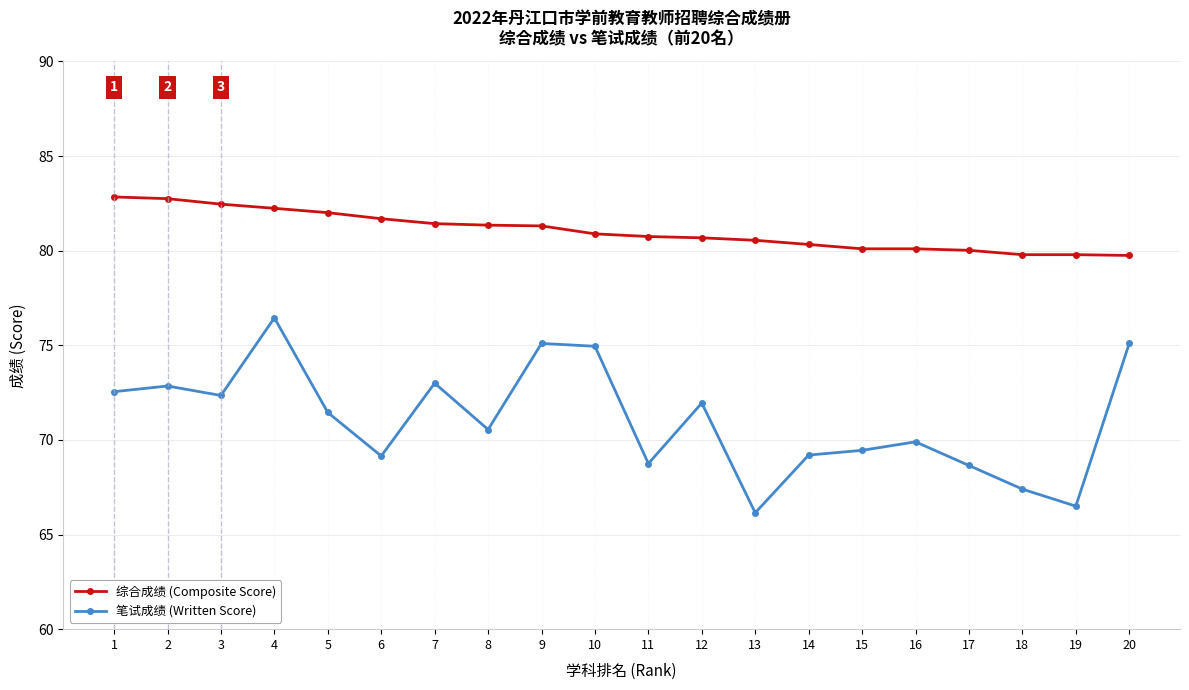

List the series in order of their peak value, highest first.

综合成绩 (Composite Score), 笔试成绩 (Written Score)